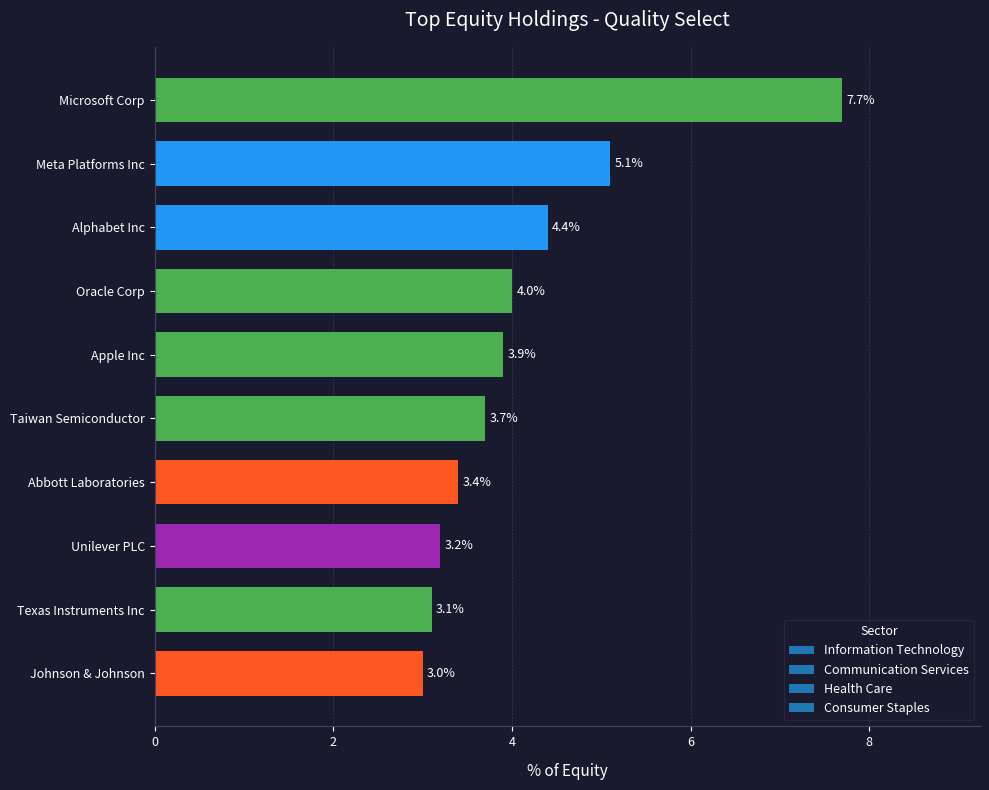

What is the maximum value shown in the chart?

7.7